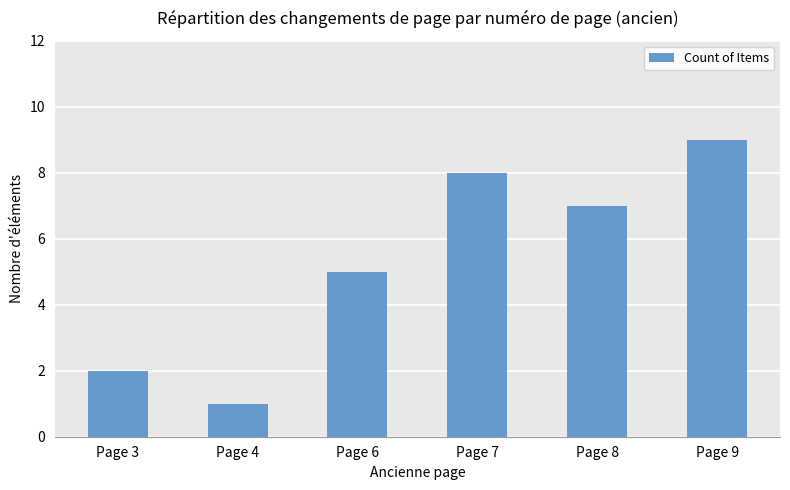

What is the average value?

5